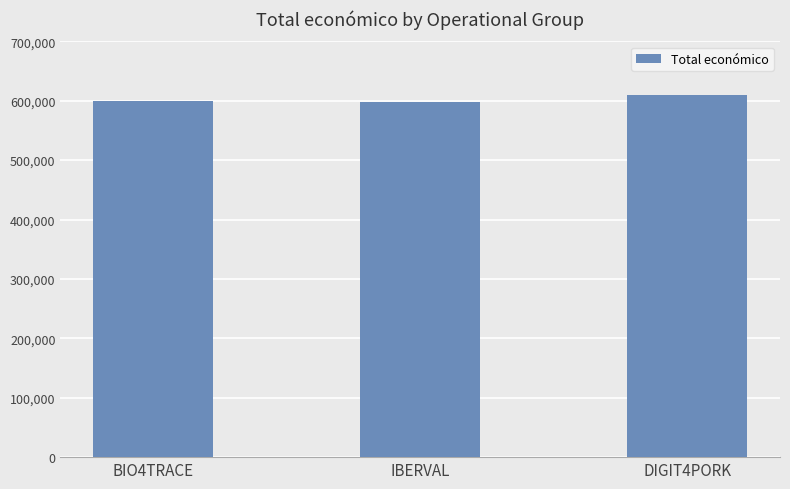

How many series are shown in this chart?

1